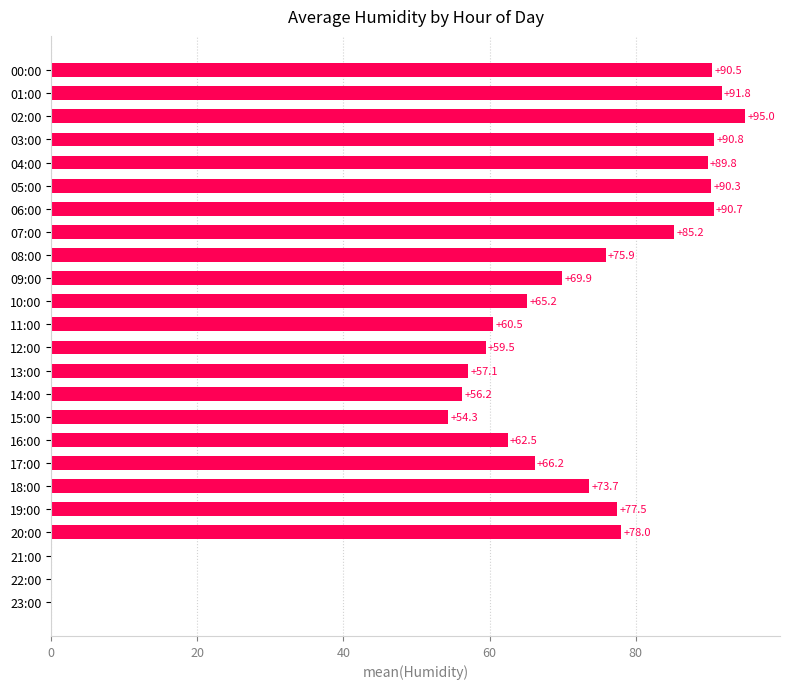

Where is the data nearest to the value 47?

15:00